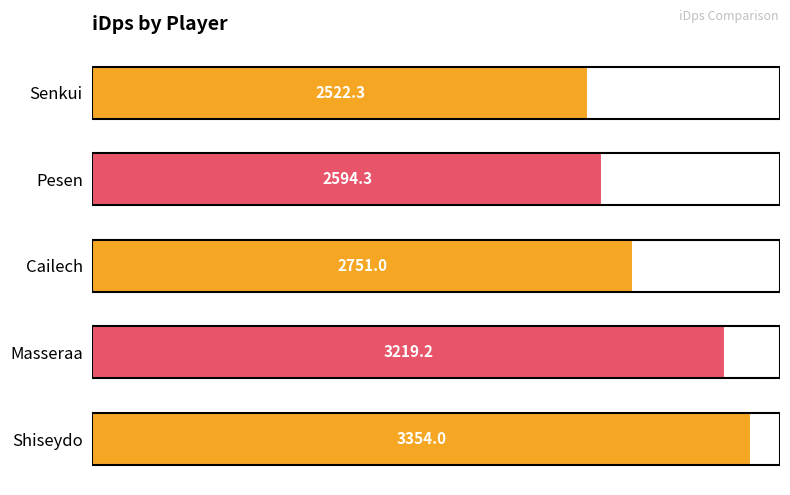

What is the difference between the second highest and minimum values?

696.9